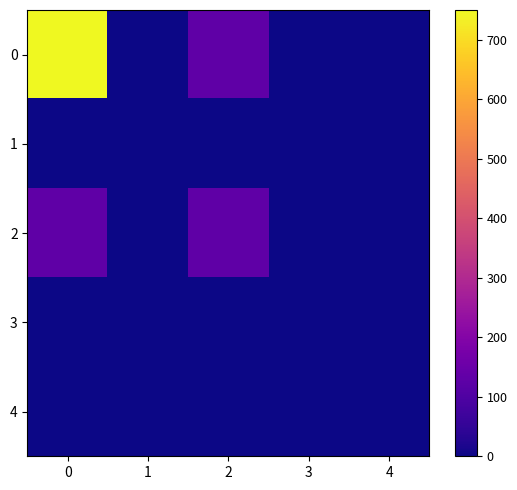

Rank the series at 1 from highest to lowest value.

0, 1, 2, 3, 4